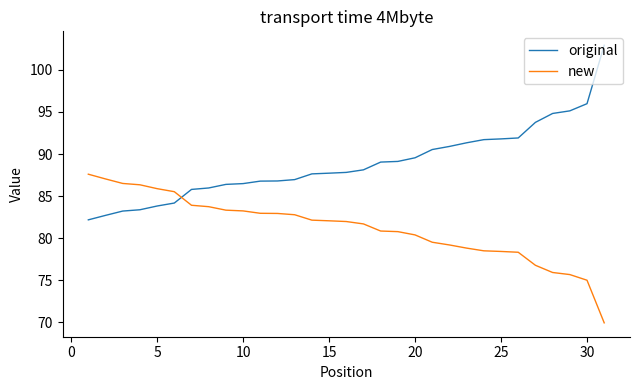

Which series has the largest total across all categories?

original